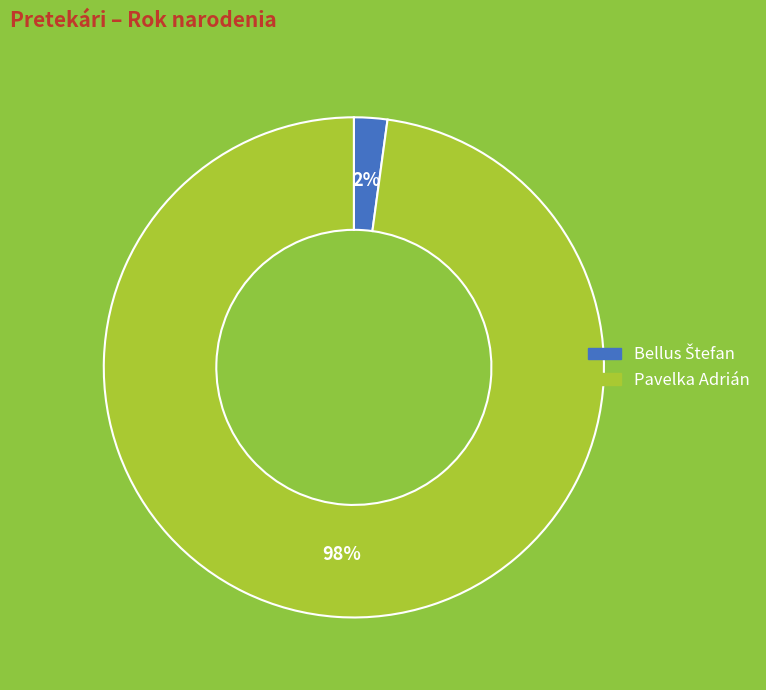

Which category accounts for the majority?

Pavelka Adrián